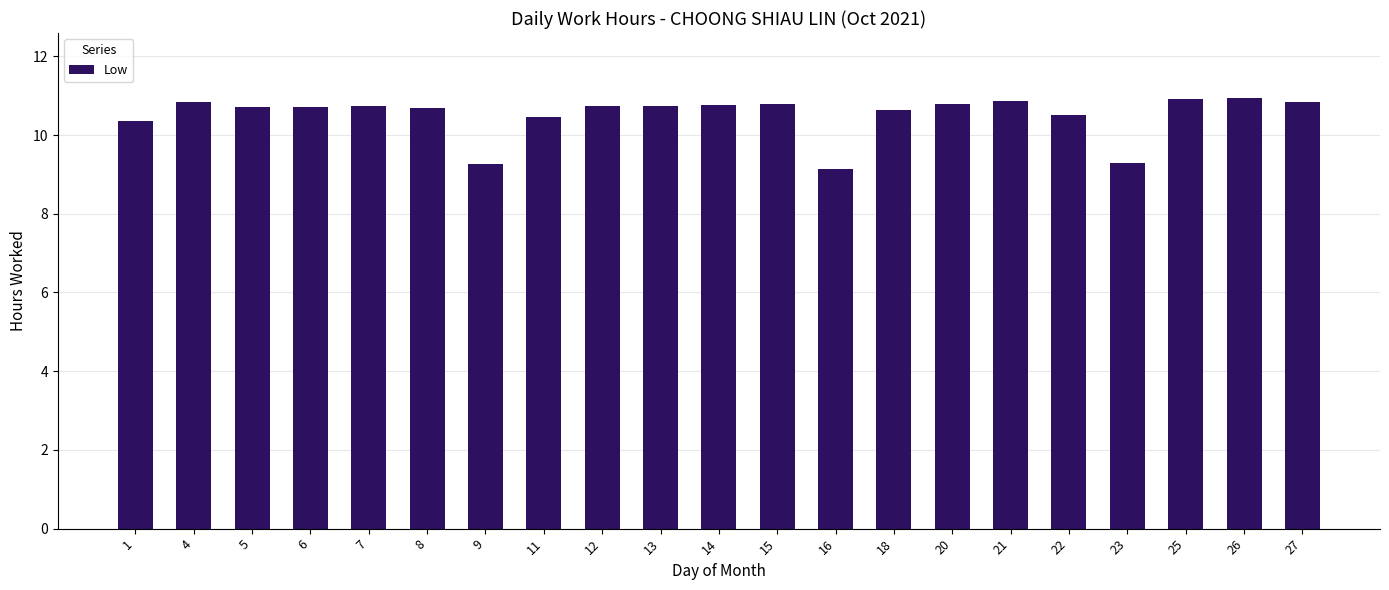

What is the value of the 11th bar from the left?

10.8